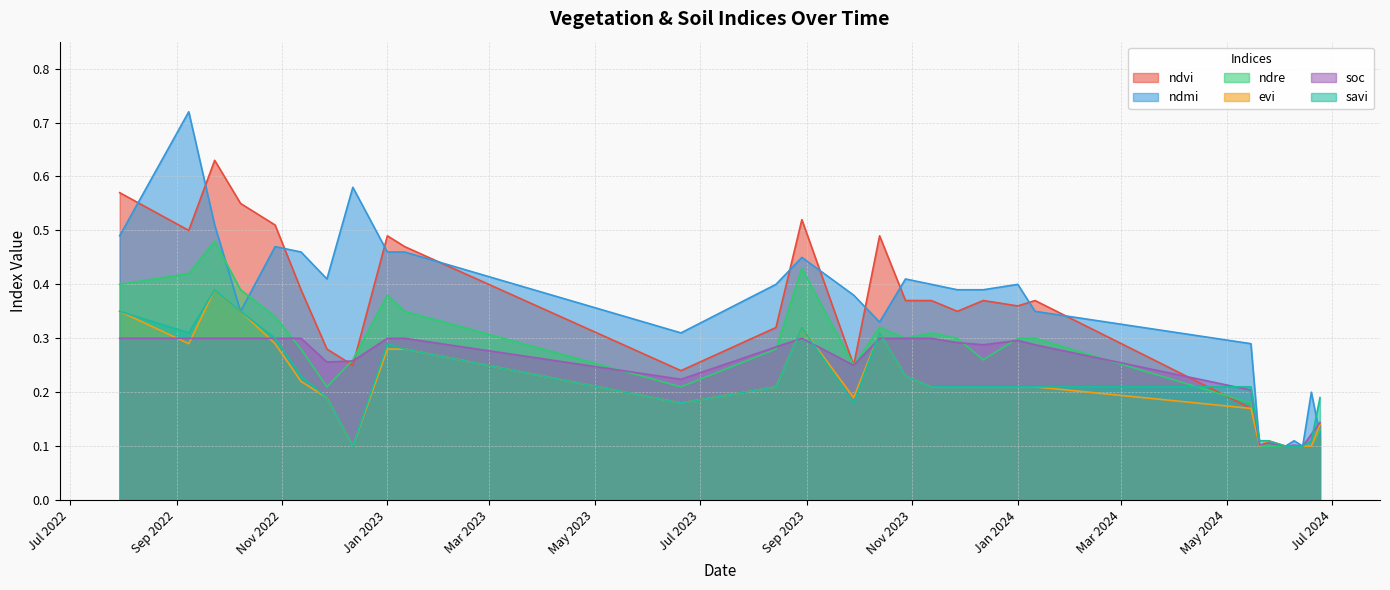

What is the smallest value displayed?

0.1